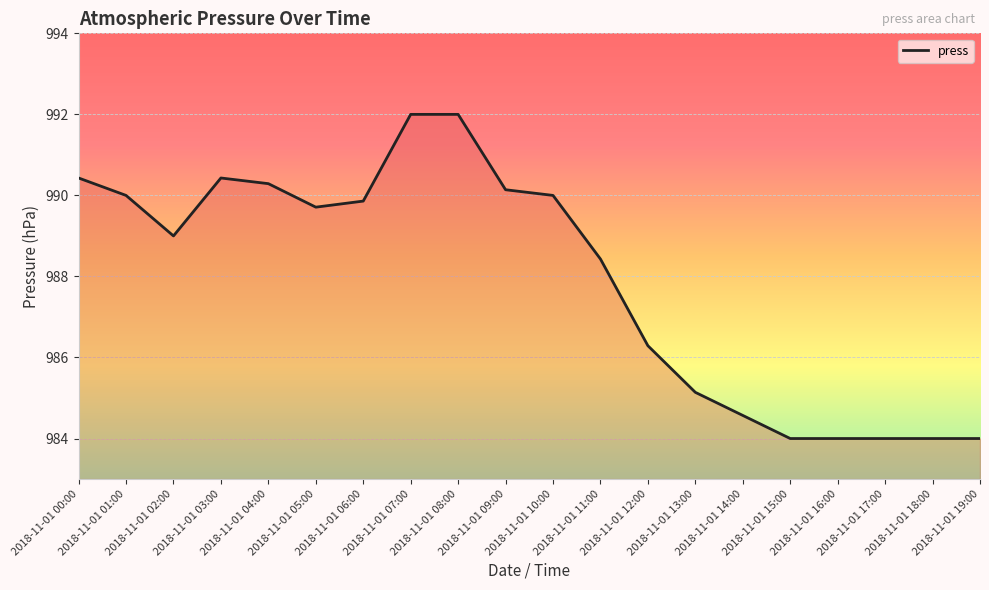

Reading right to left, transcribe all the data shown in this chart.

2018-11-01 19:00=984.0	2018-11-01 18:00=984.0	2018-11-01 17:00=984.0	2018-11-01 16:00=984.0	2018-11-01 15:00=984.0	2018-11-01 14:00=984.6	2018-11-01 13:00=985.1	2018-11-01 12:00=986.3	2018-11-01 11:00=988.4	2018-11-01 10:00=990.0	2018-11-01 09:00=990.1	2018-11-01 08:00=992.0	2018-11-01 07:00=992.0	2018-11-01 06:00=989.9	2018-11-01 05:00=989.7	2018-11-01 04:00=990.3	2018-11-01 03:00=990.4	2018-11-01 02:00=989.0	2018-11-01 01:00=990.0	2018-11-01 00:00=990.4